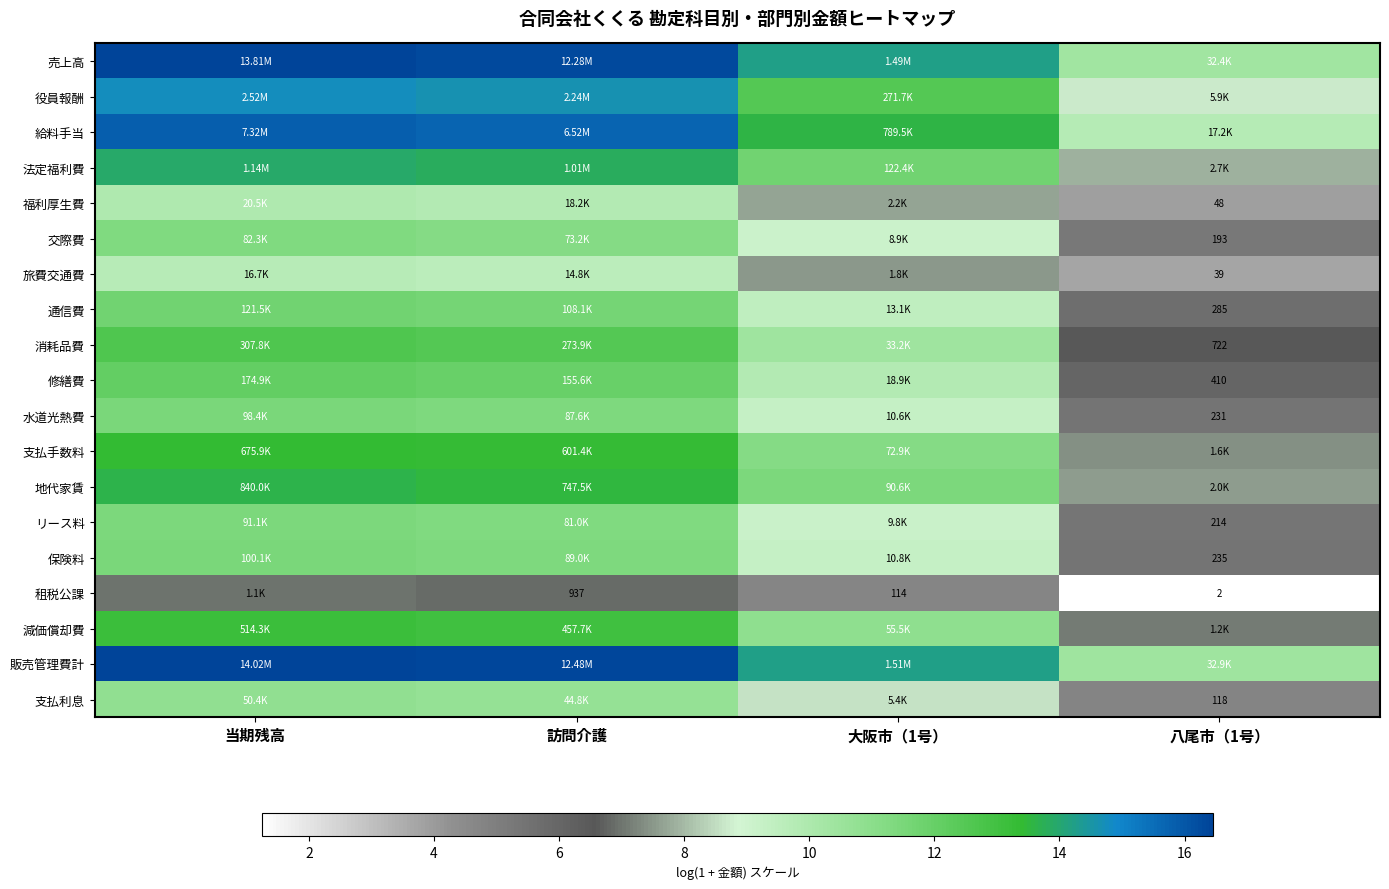

Which category has the highest value in the 旅費交通費 series?

当期残高